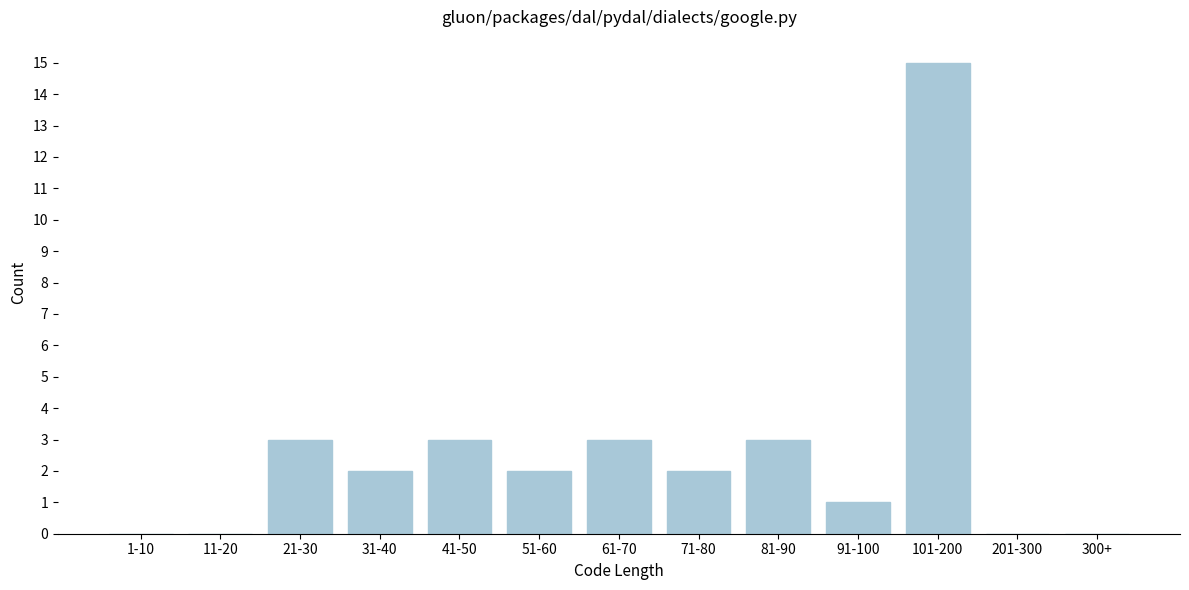

Reading left to right, transcribe all the data shown in this chart.

1-10=0	11-20=0	21-30=3	31-40=2	41-50=3	51-60=2	61-70=3	71-80=2	81-90=3	91-100=1	101-200=15	201-300=0	300+=0